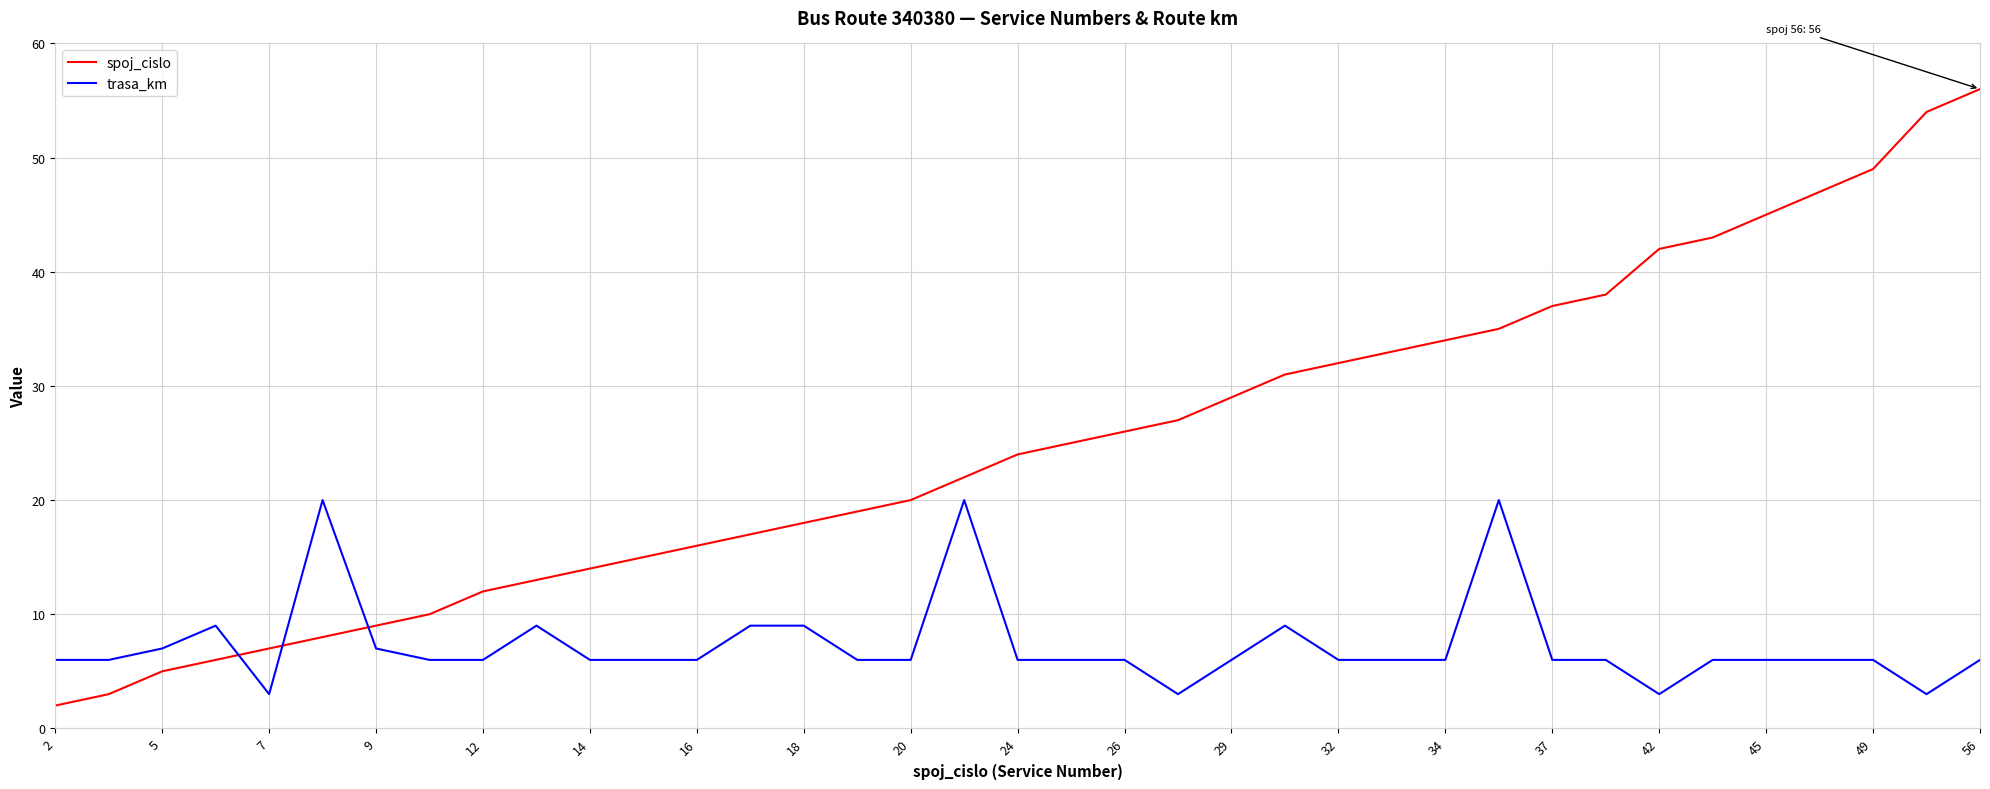

True or false: spoj_cislo and trasa_km intersect in this chart.

True